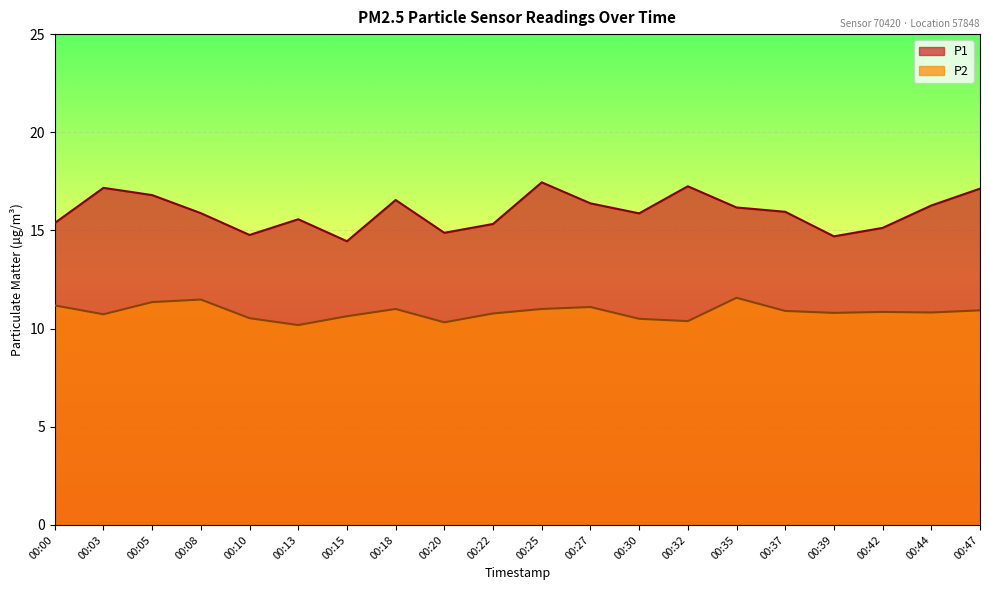

Which series changed the most between 00:22 and 00:25?

P1